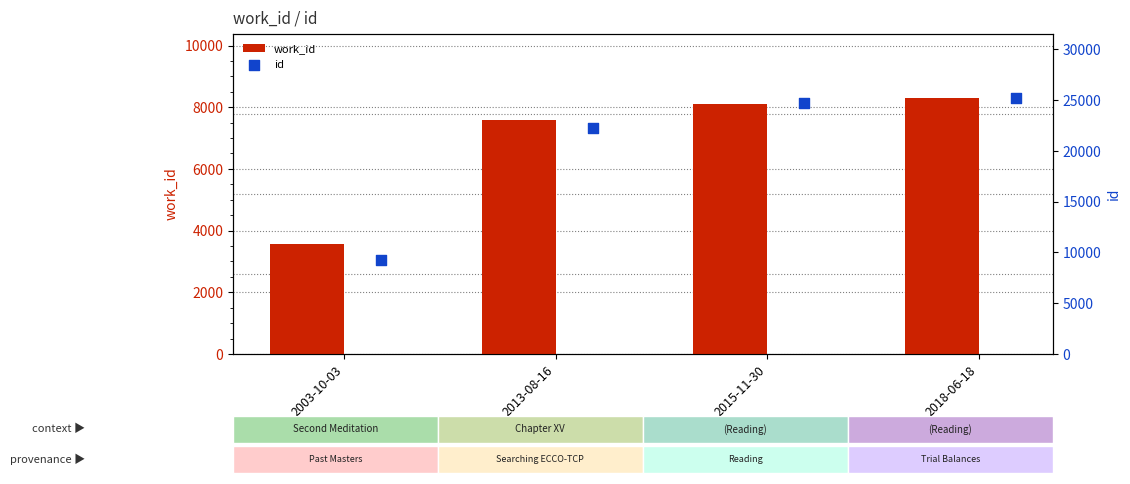

Is the value of id at 2018-06-18 greater than the value of work_id at 2018-06-18?

Yes